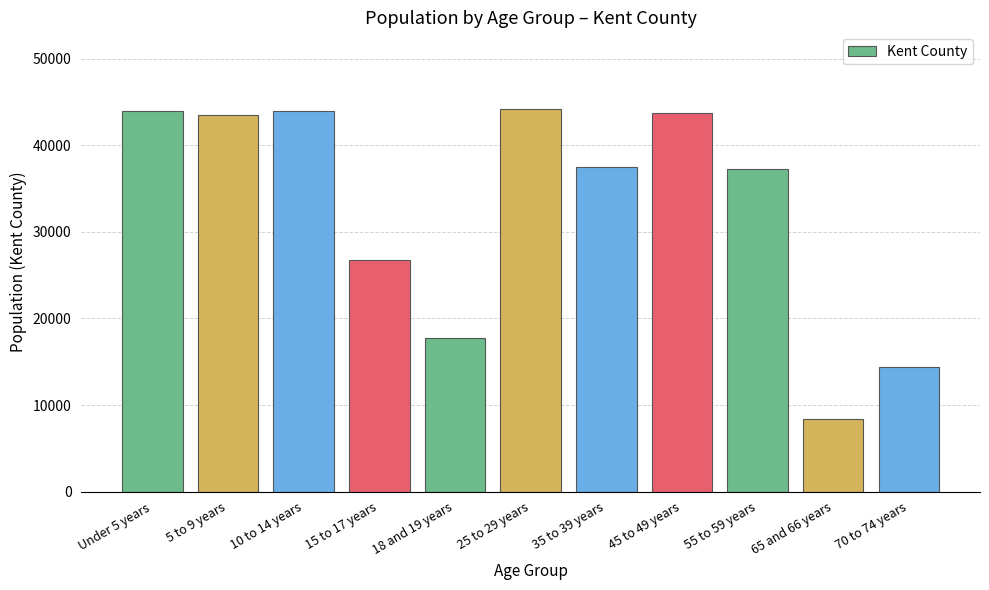

How many bars are there in total?

11